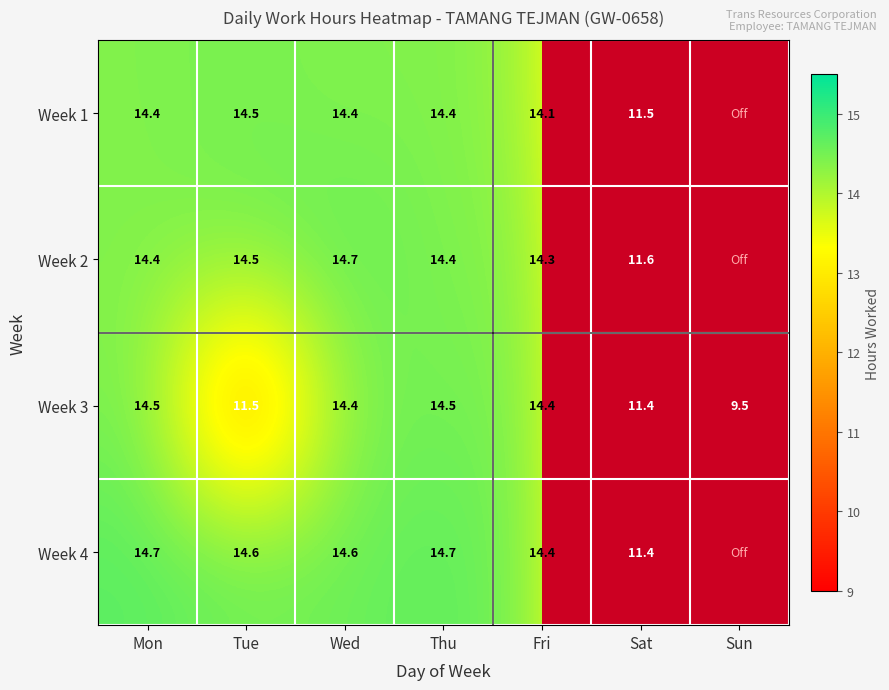

What is the difference between the Week 2 values at Tue and Sat?

2.9